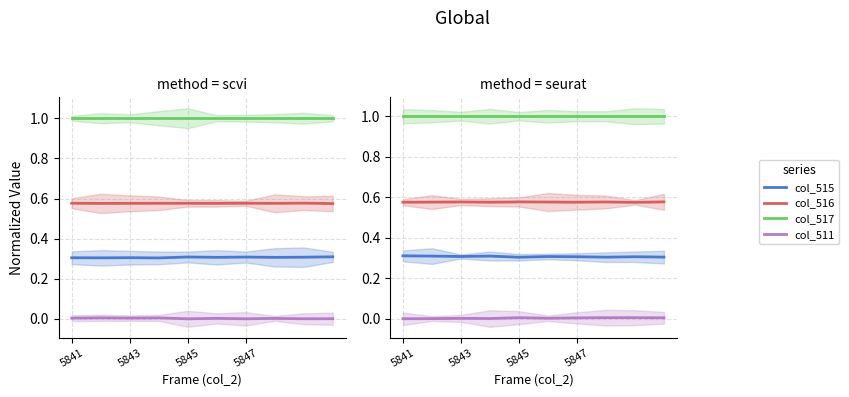

How many categories are shown in the chart?

10